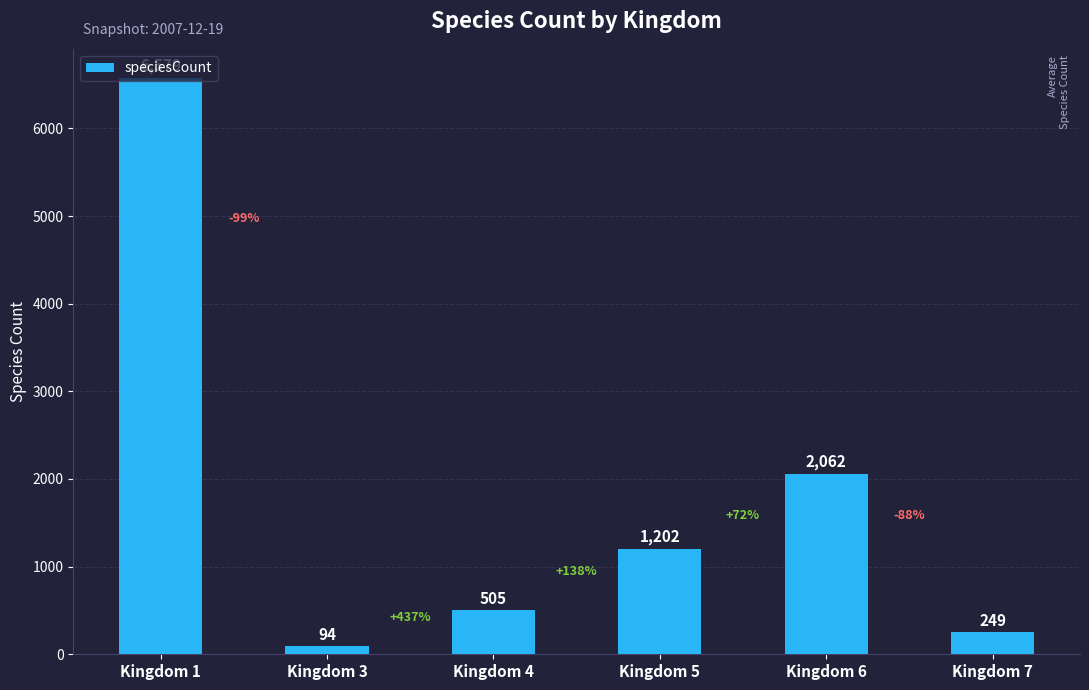

What is the average value?

1782